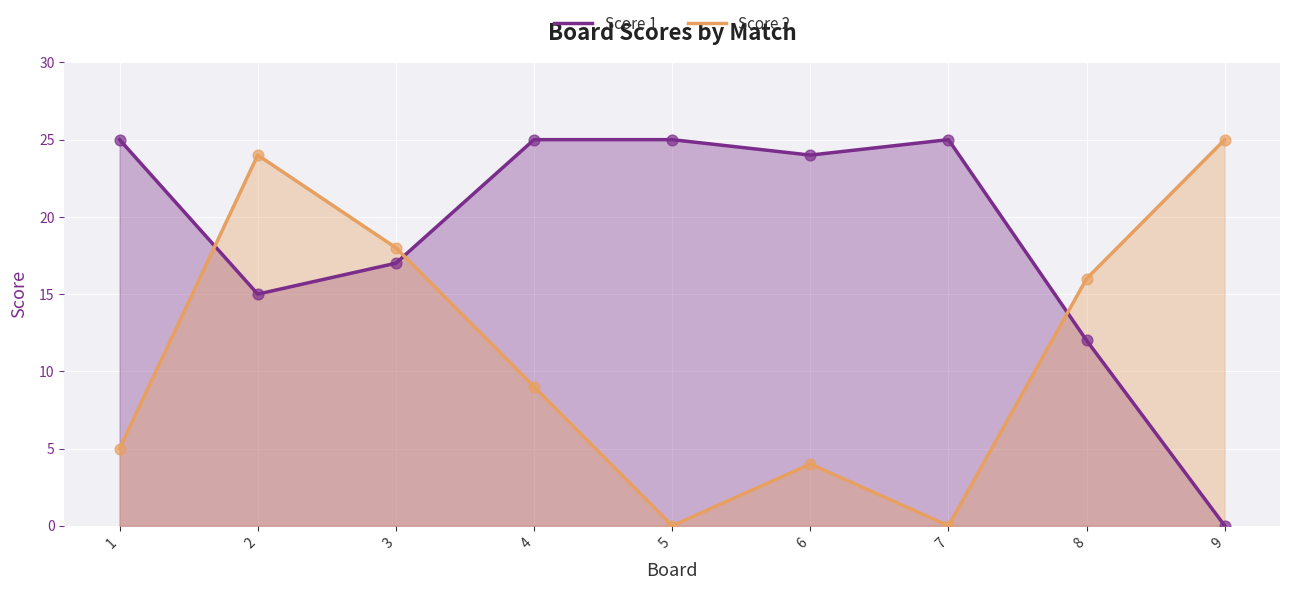

Which series has the largest total across all categories?

Score 1